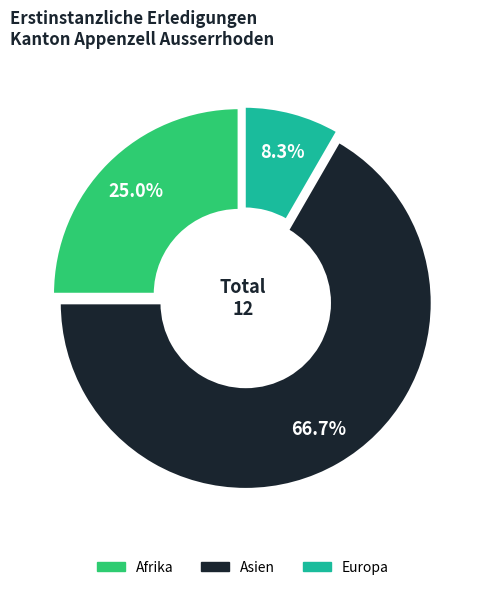

Is there any slice that represents more than half of the pie?

Yes